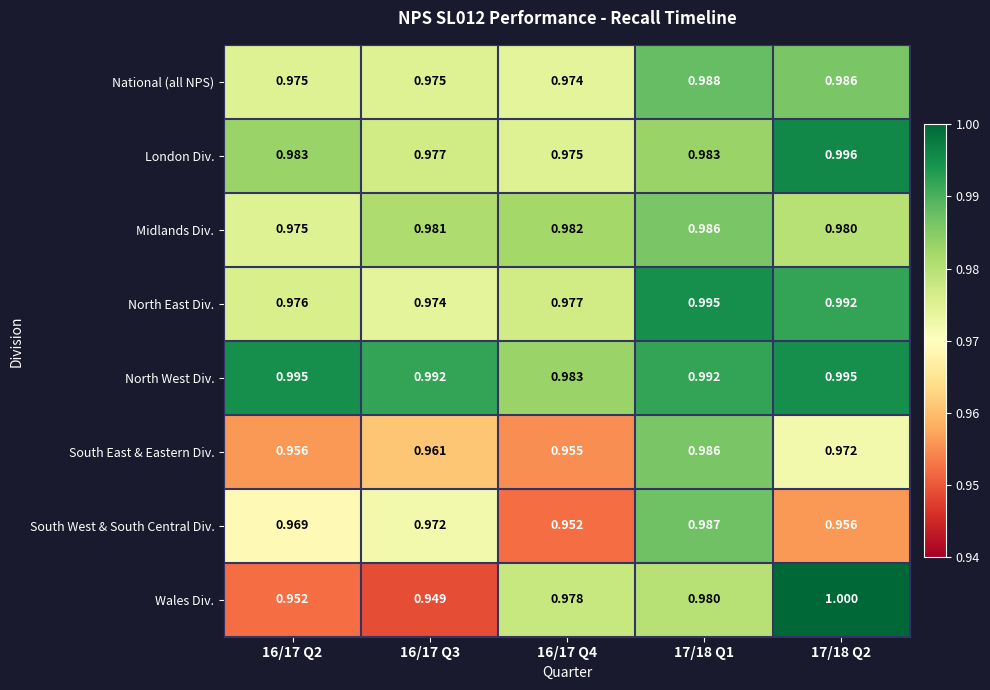

Count the number of categories in the chart.

5